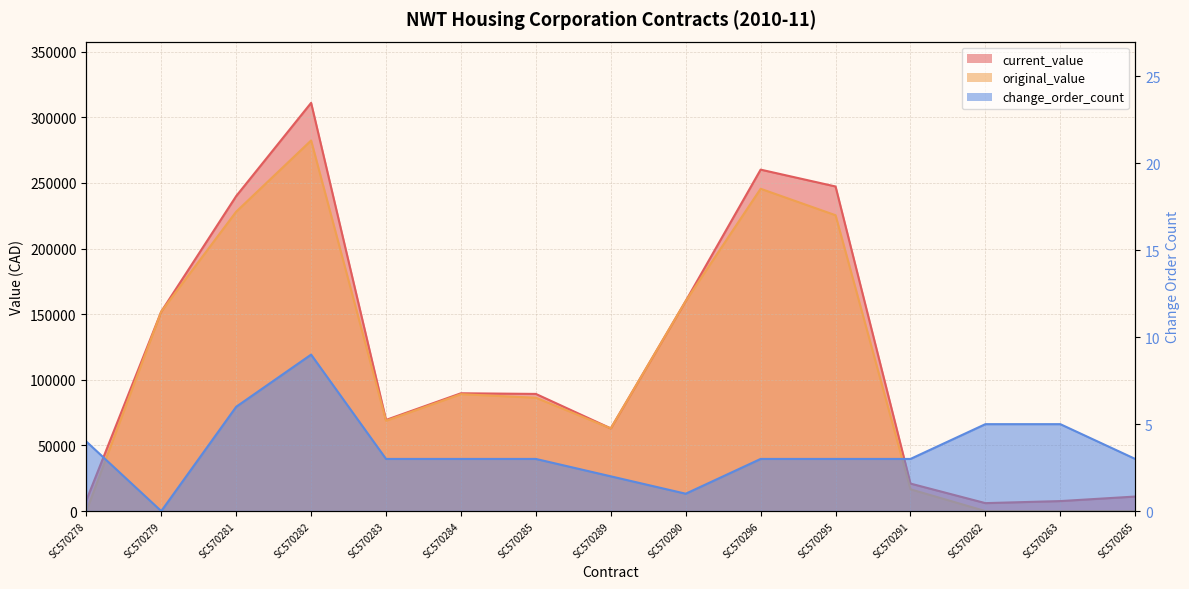

What is the sum of the current_value values at SC570278 and SC570285?

97449.4